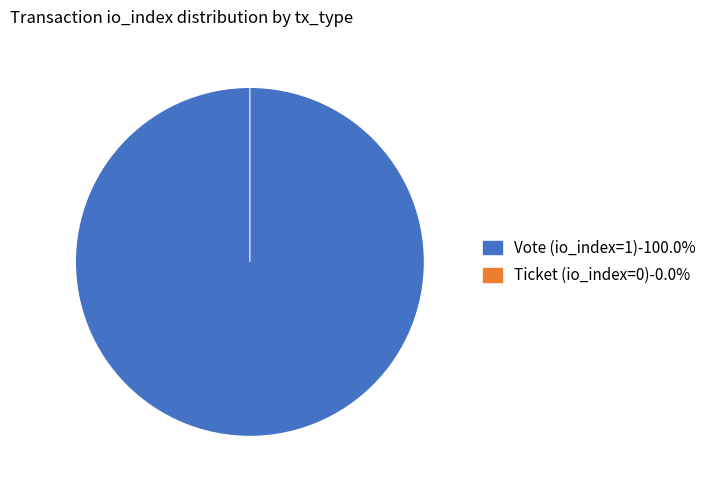

What percentage is NOT represented by Ticket (io_index=0)?

100.0%